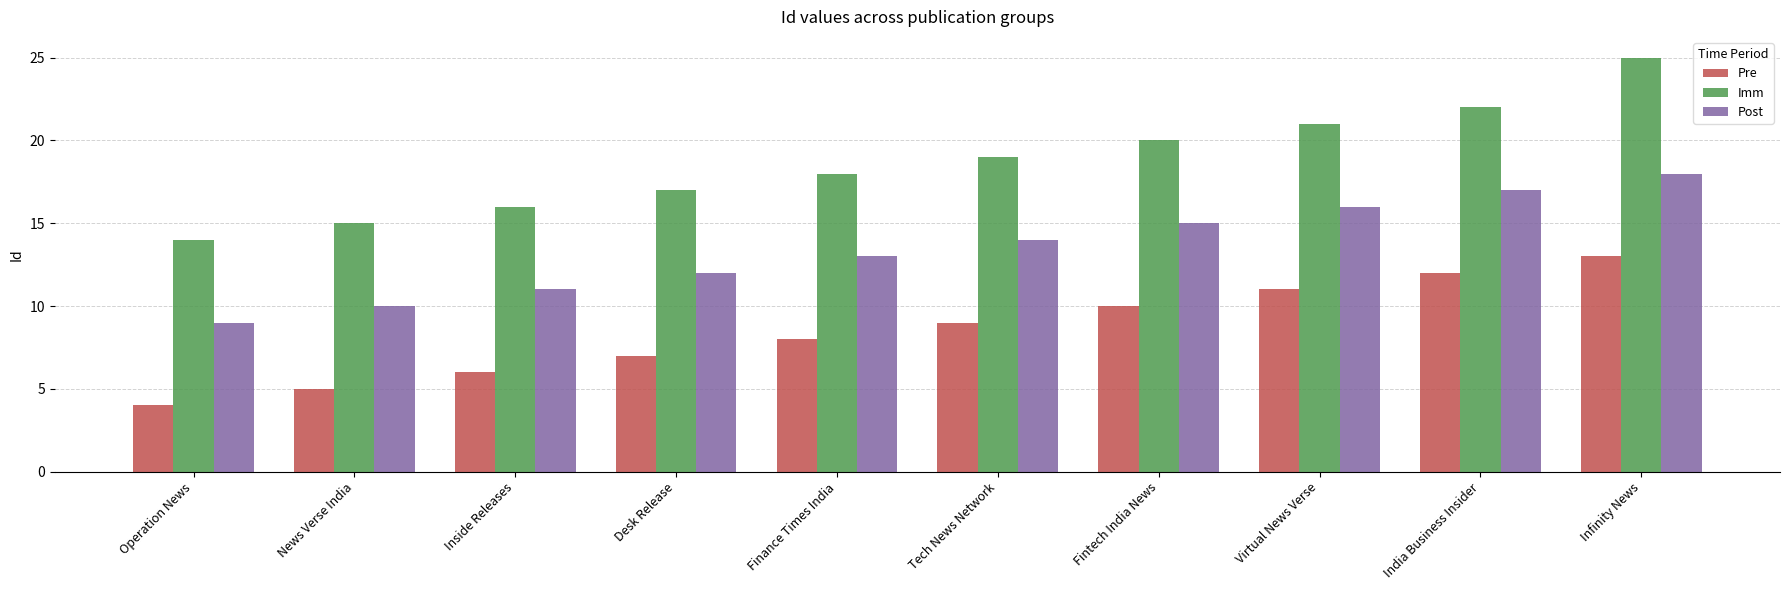

What is the smallest value displayed?

4